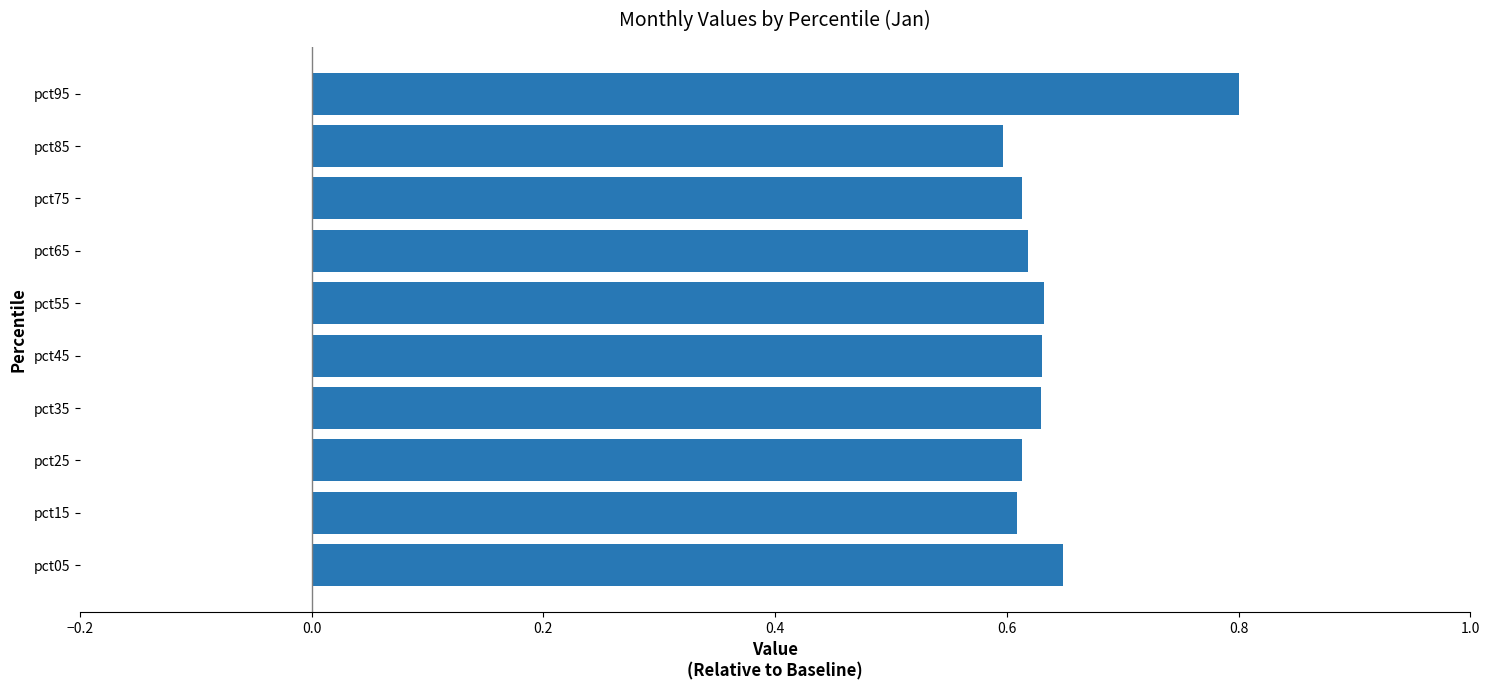

True or false: the data shows 0.4 at pct95.

False